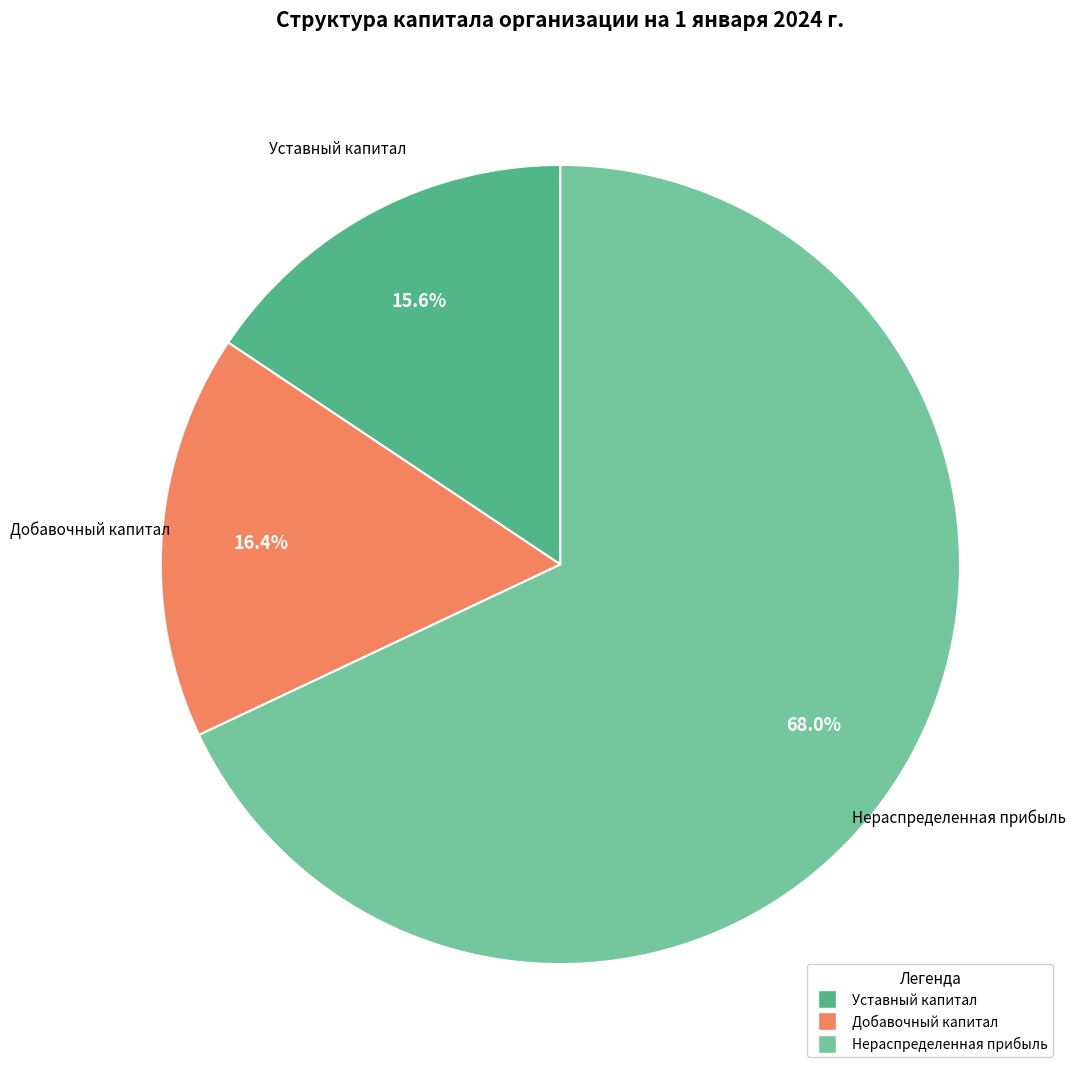

Is Нераспределенная прибыль the majority of the pie?

Yes